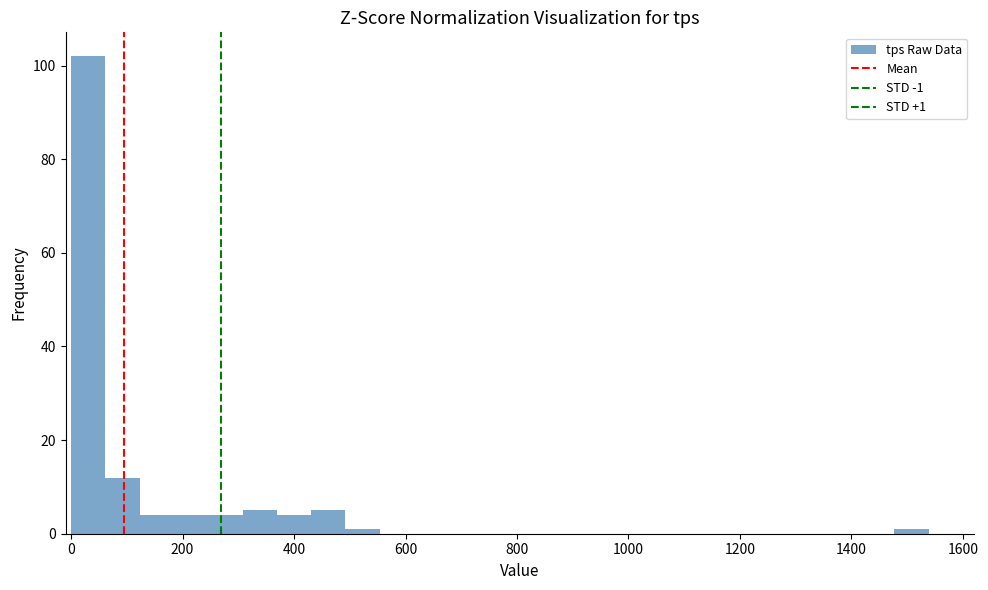

Read against the x-axis, roughly where is the centre of the tallest bar?

40